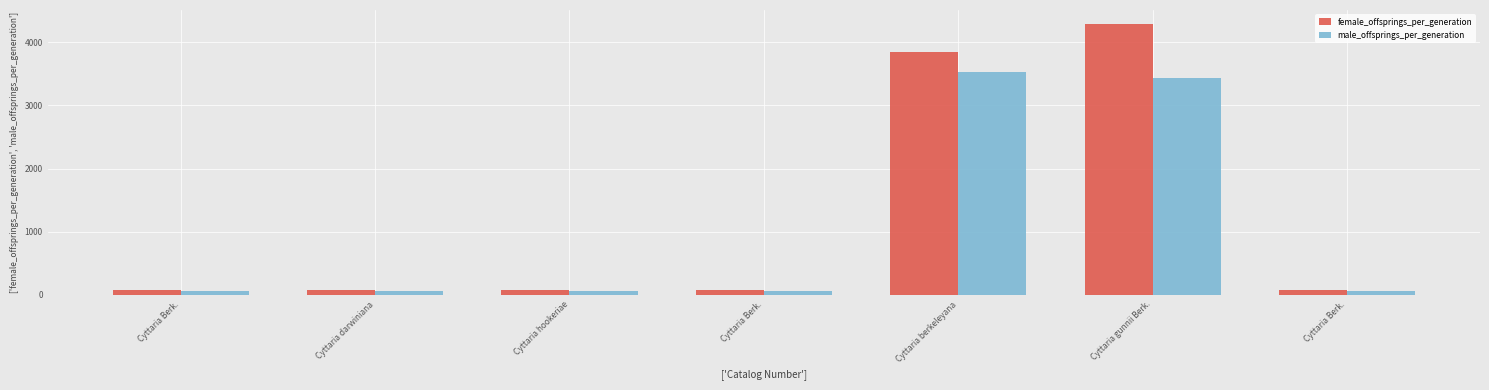

What is the difference between the female_offsprings_per_generation values at Cyttaria Berk. and Cyttaria gunnii Berk.?

4219.2